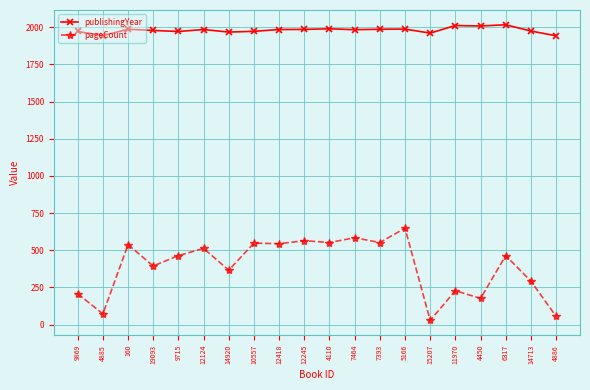

True or false: pageCount and publishingYear intersect in this chart.

False